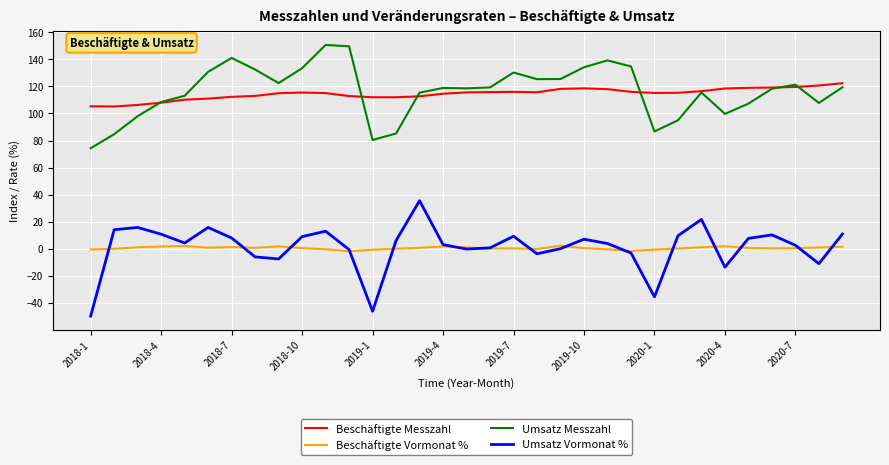

Which series has the largest range (max minus min)?

Umsatz Vormonat %